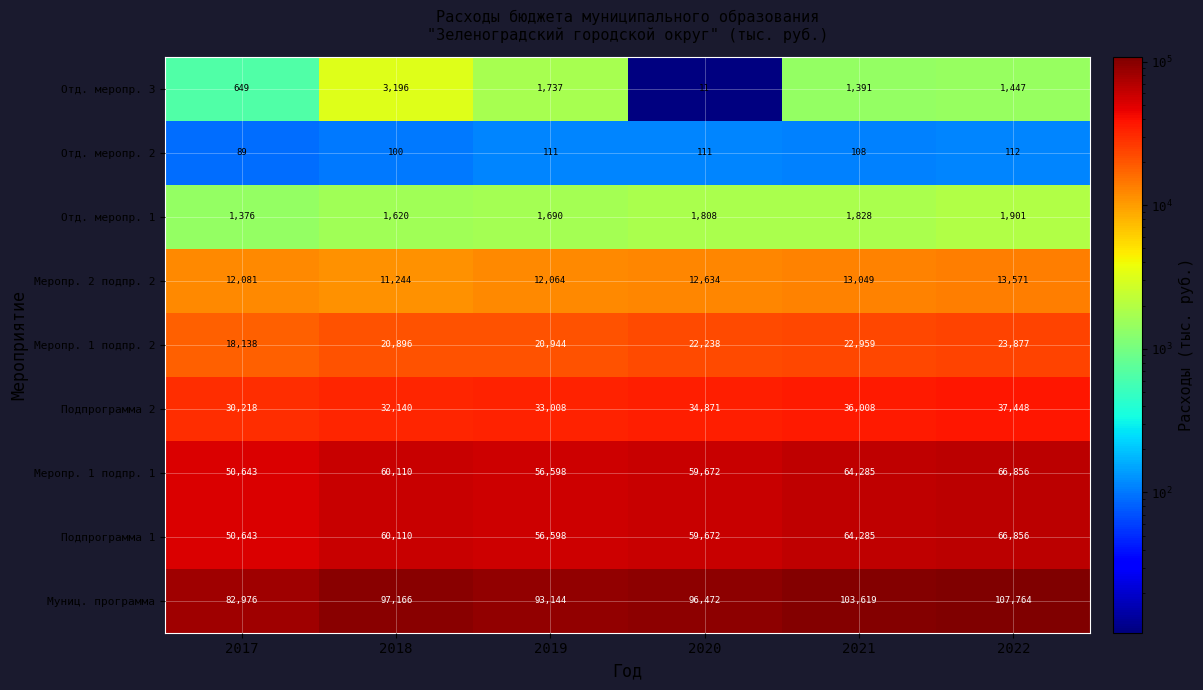

List the labels in order of Подпрограмма 1 value, largest first.

2022, 2021, 2018, 2020, 2019, 2017